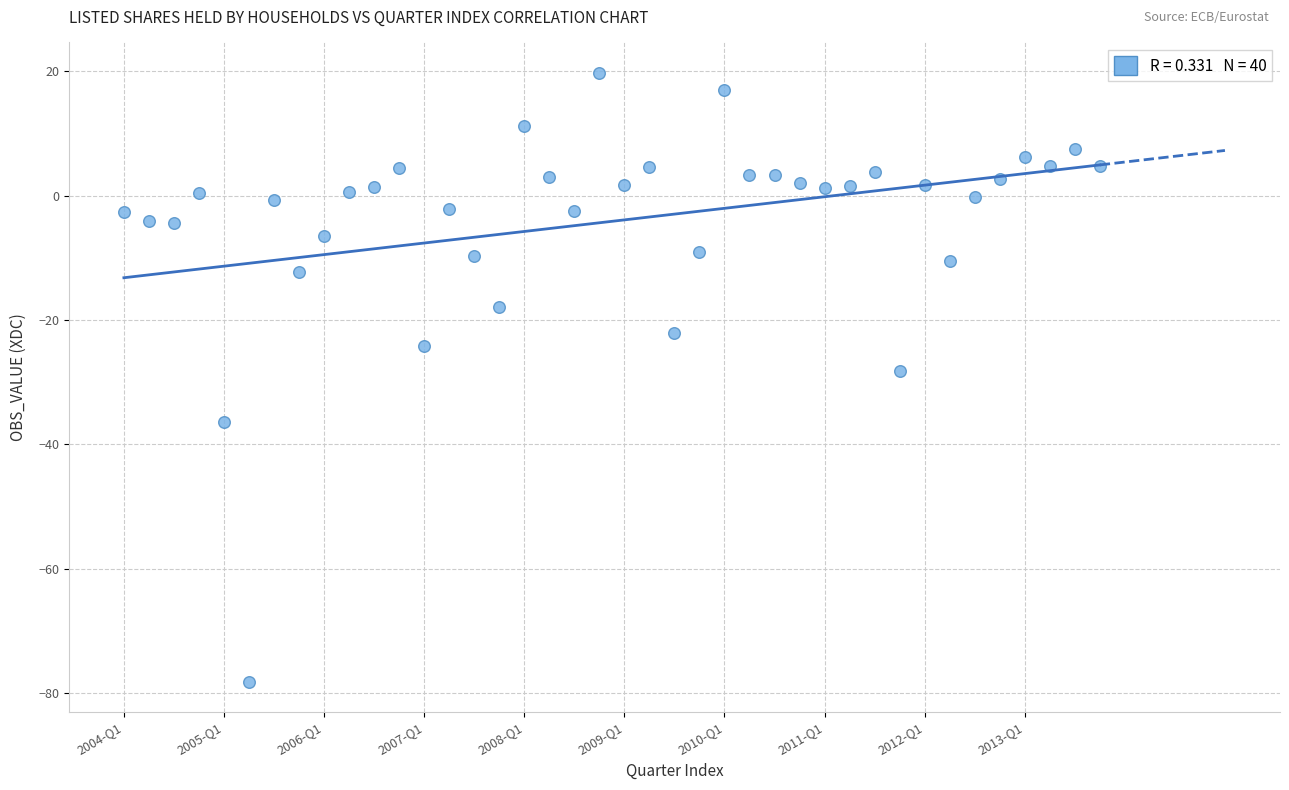

What is the range of Y values (max minus min)?

97.8